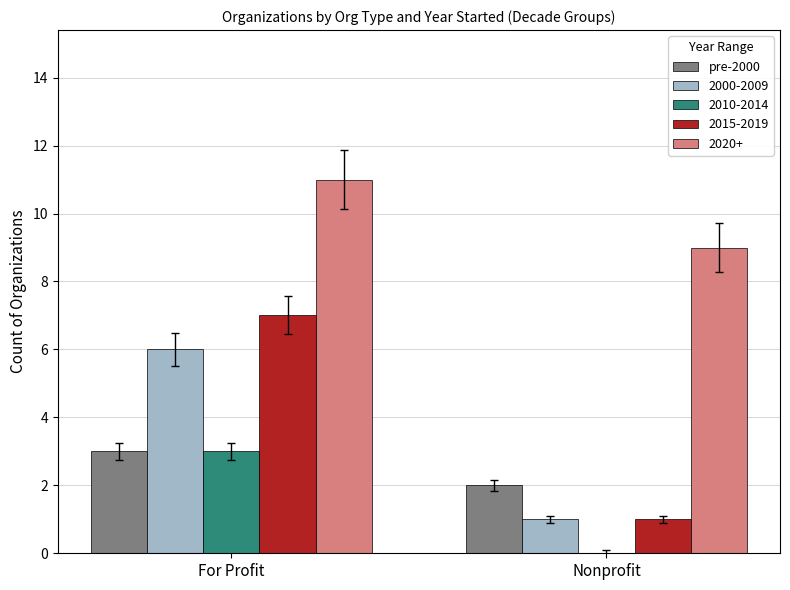

What is the maximum value for pre-2000?

3